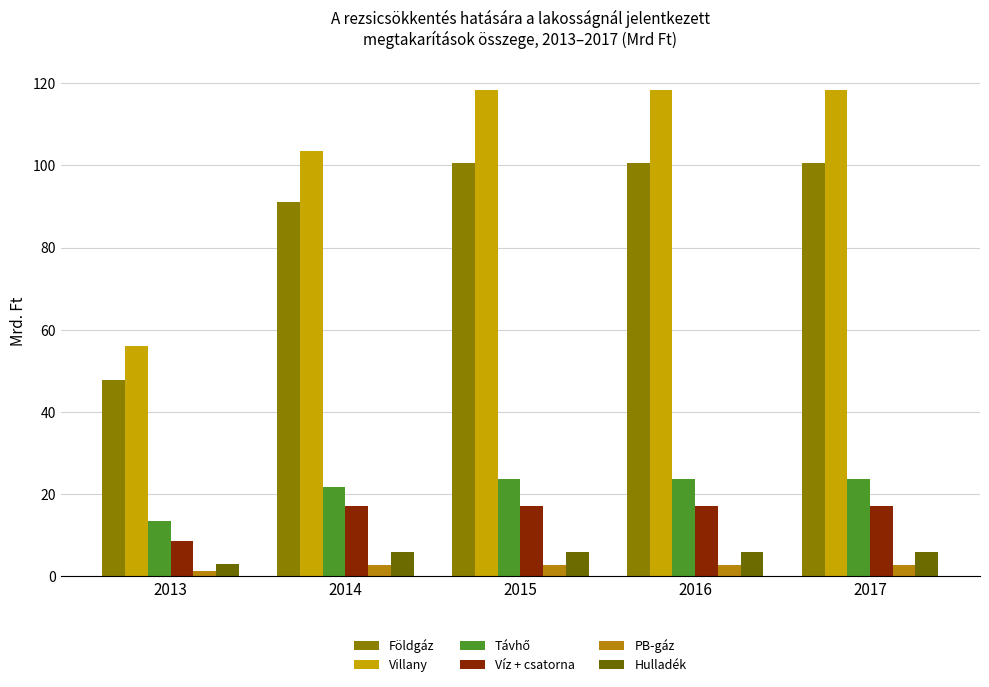

Rank the series by their maximum value, from highest to lowest.

Villany, Földgáz, Távhő, Víz + csatorna, Hulladék, PB-gáz